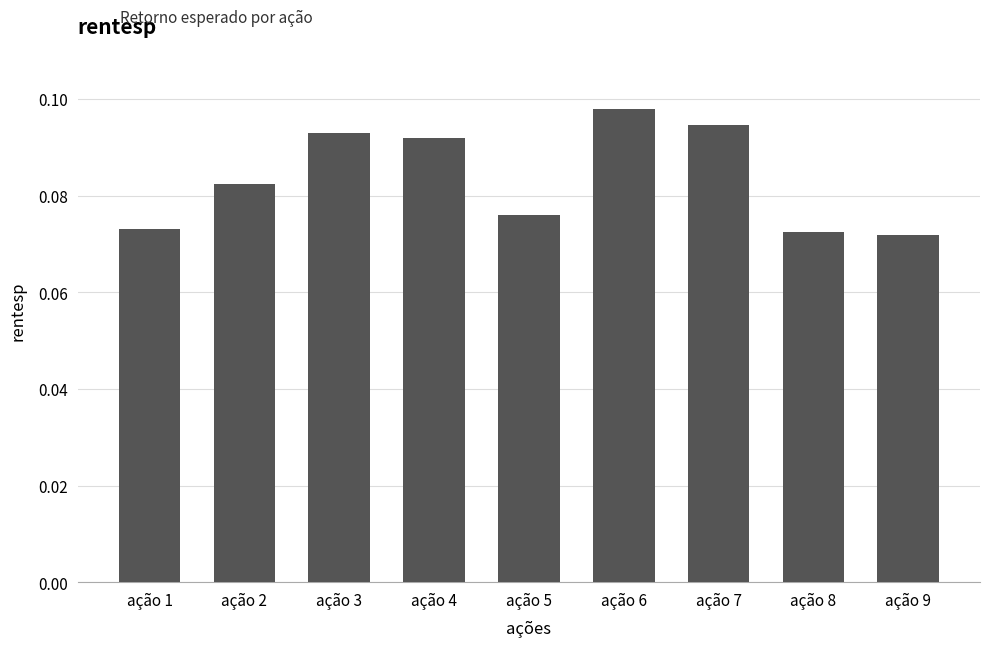

Count the values in the range 0 to 1.

9